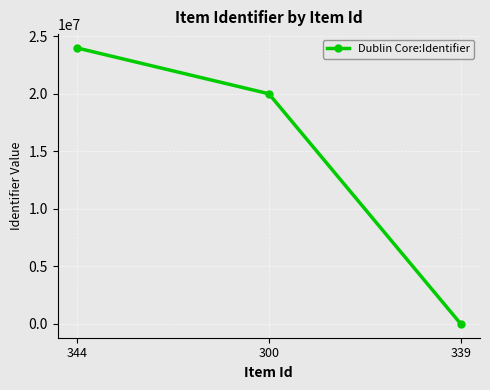

At which label is the value closest to 12000320?

300